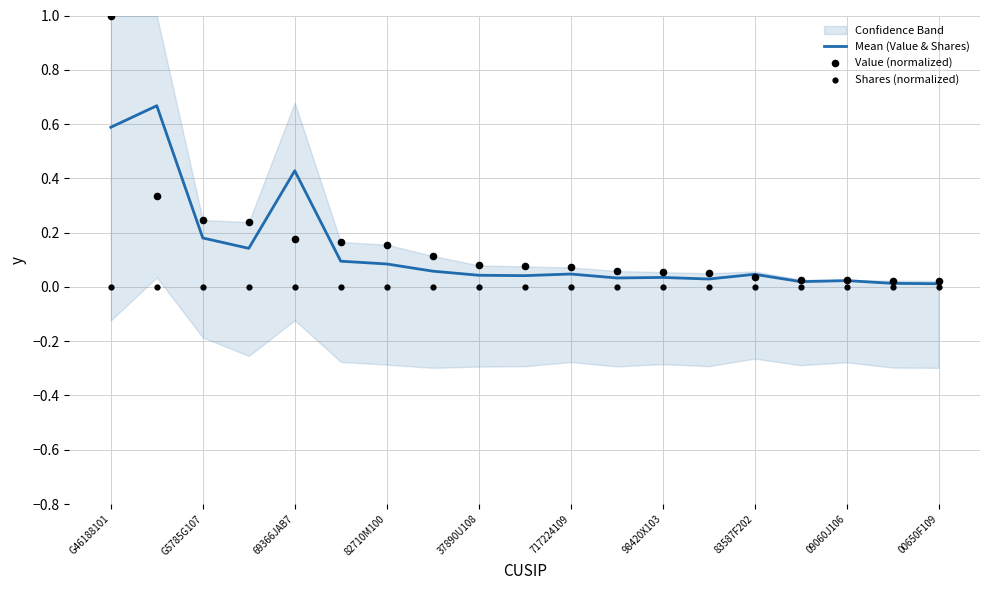

Is the value of Value (normalized) at 09060J106 greater than the value of Shares (normalized) at 17?

Yes